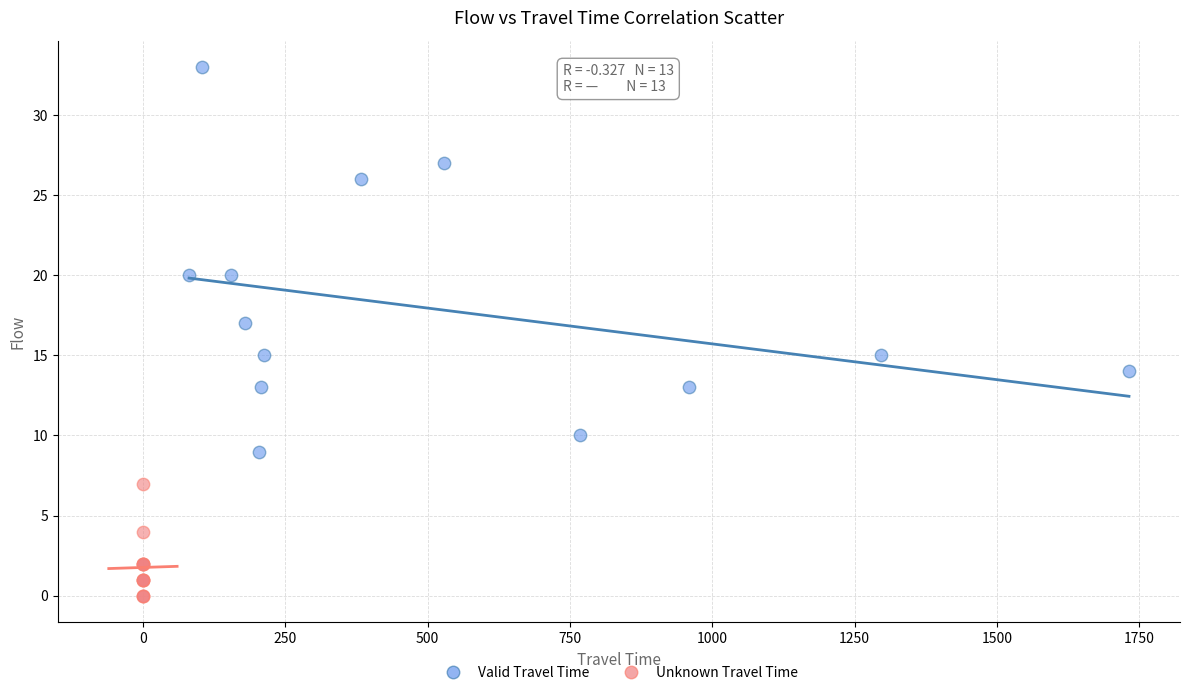

Which series contains the lowest Y value?

Unknown Travel Time